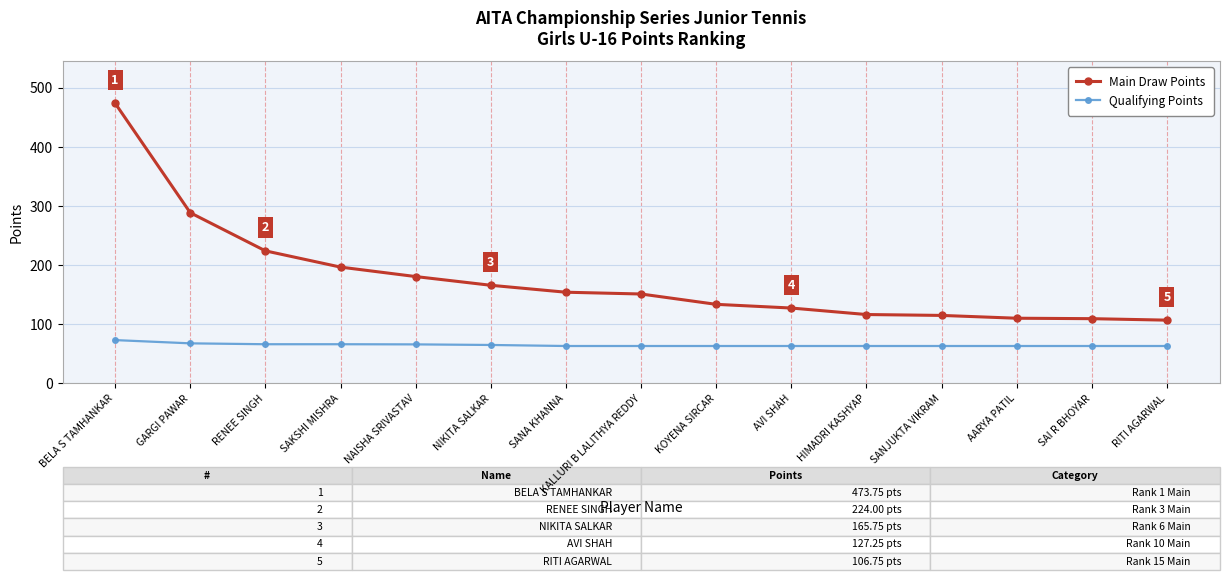

Read the Qualifying Points value at SAKSHI MISHRA.

66.0